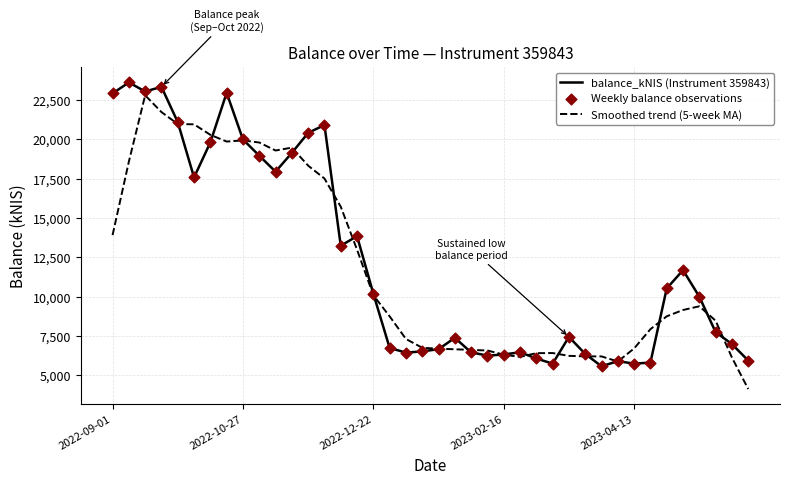

Which series has the largest total across all categories?

balance_kNIS (Instrument 359843)